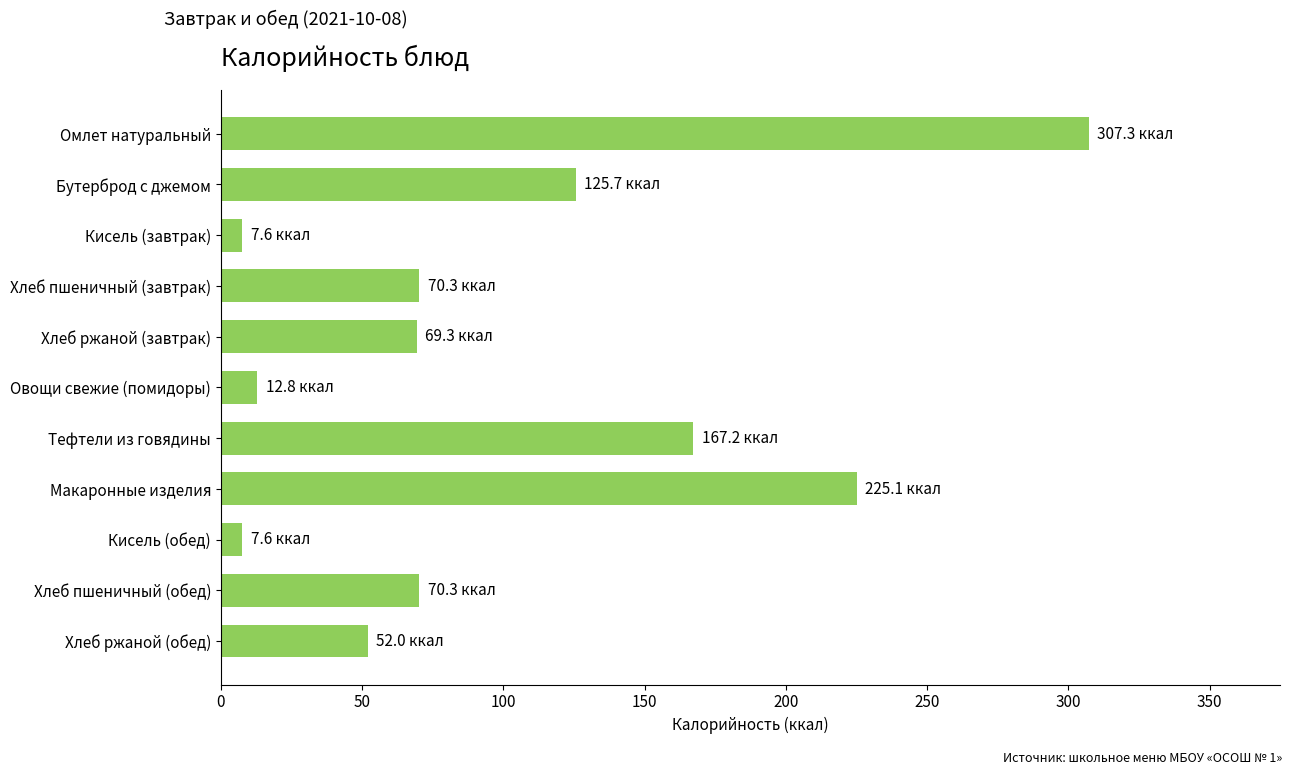

What is the maximum value shown in the chart?

307.3